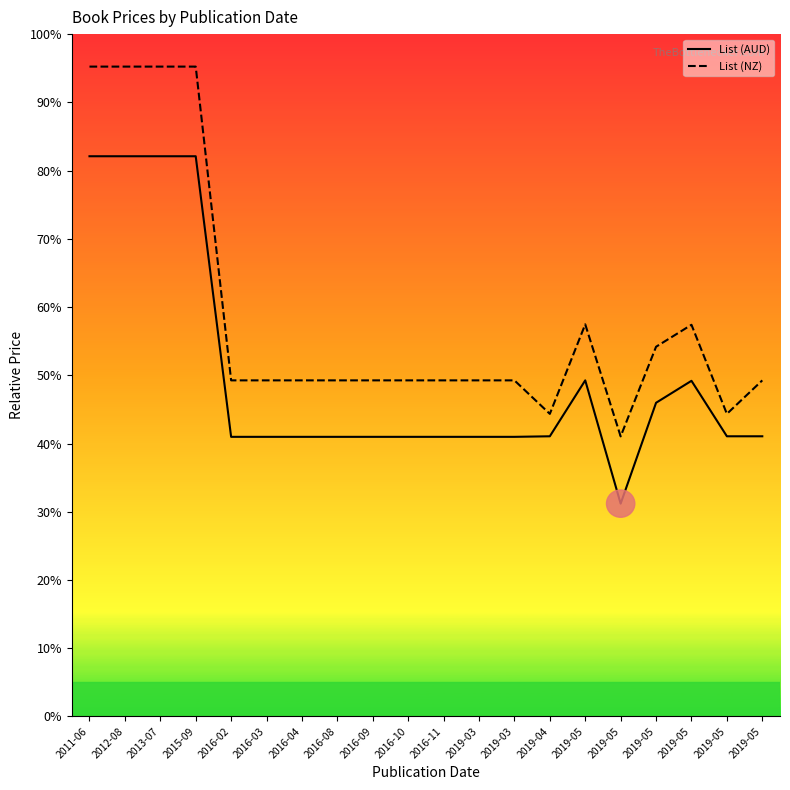

What is the spread (max minus min) of values at 2015-09?

13.1